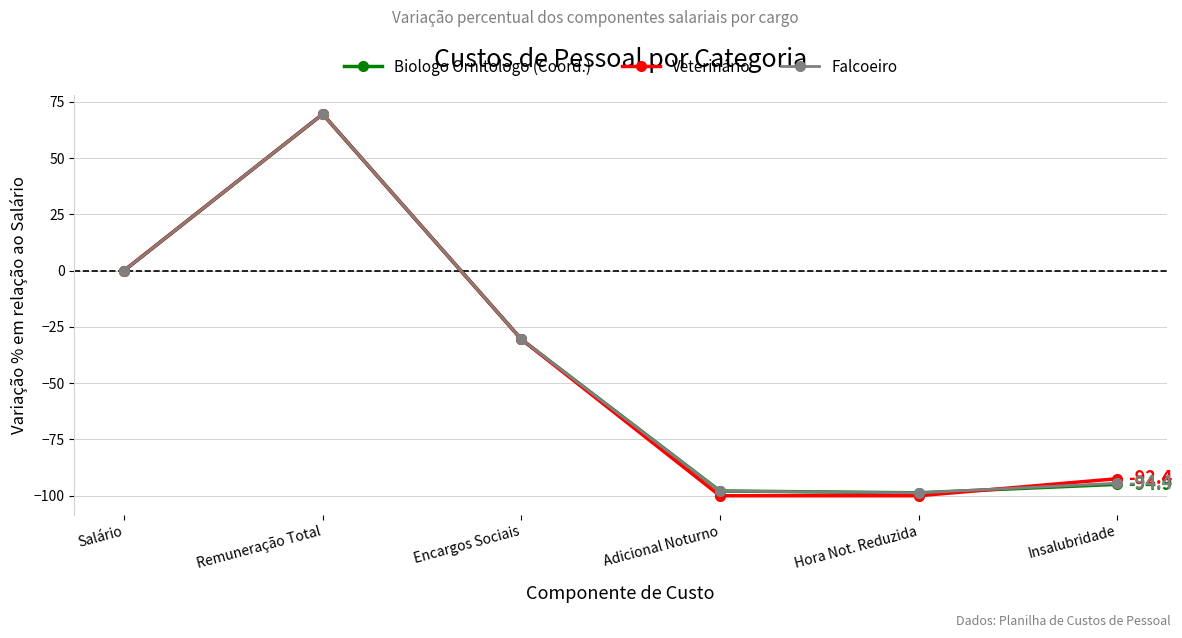

In Biologo Ornitologo (Coord.), how many points are lower than both neighbors (excluding endpoints)?

1